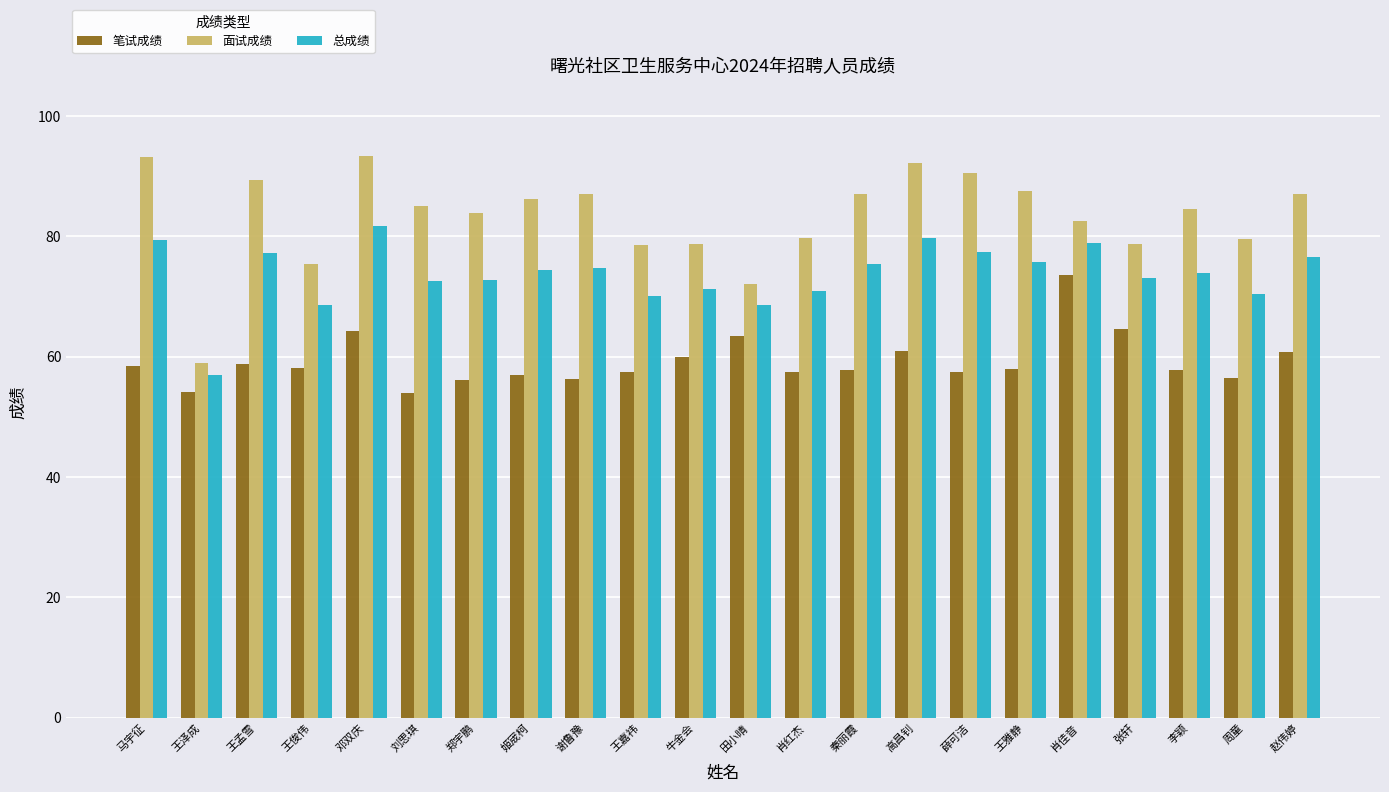

Where is 面试成绩 nearest to the value 76?

王俊伟